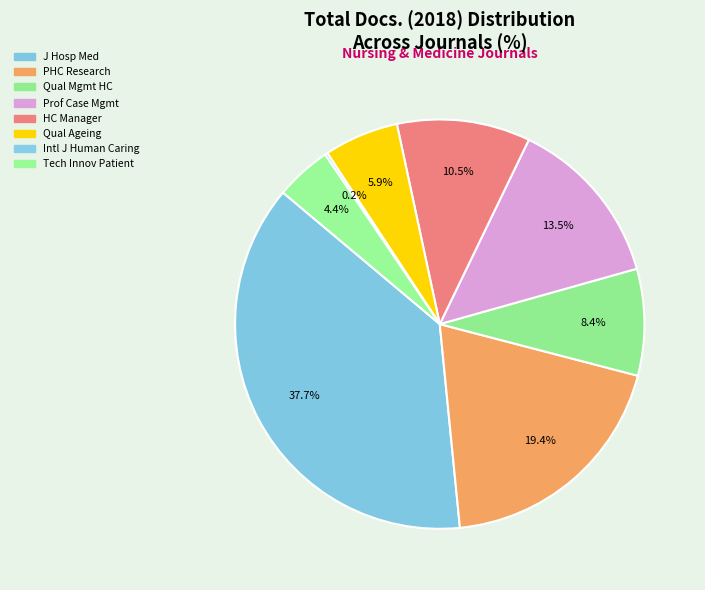

Is there a majority slice in this chart?

No